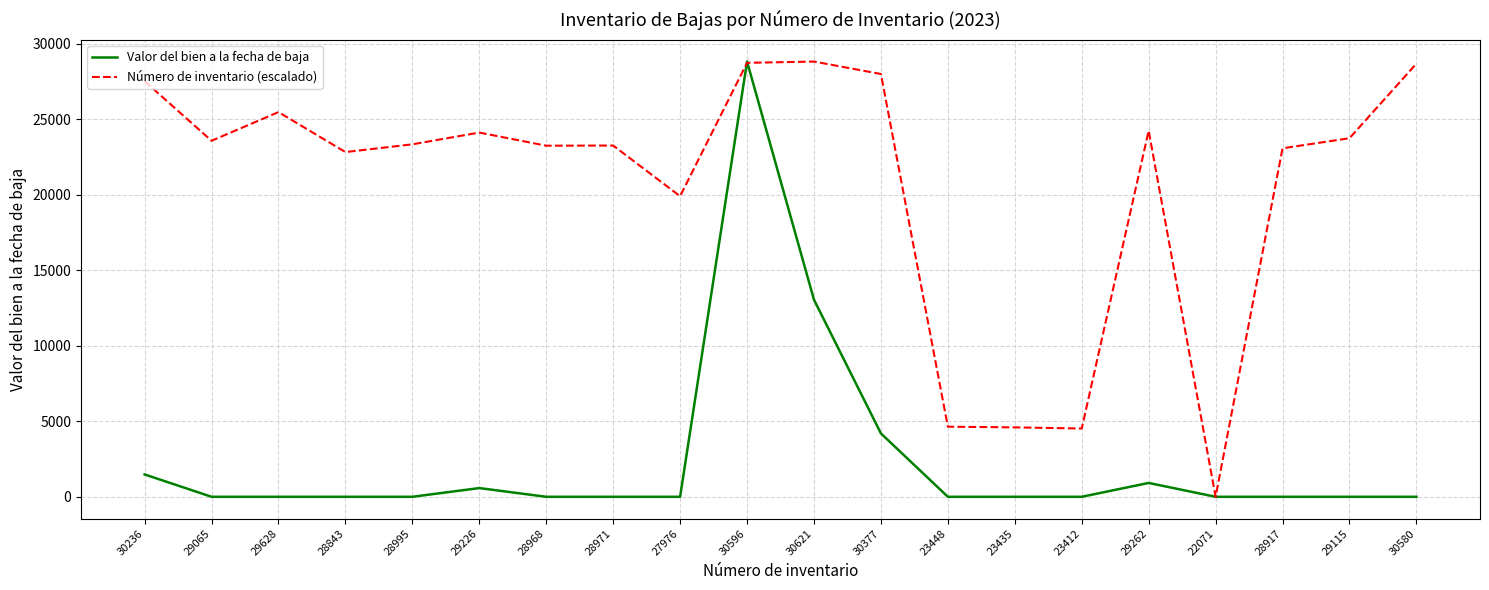

Rank the series at 29628 from lowest to highest value.

Valor del bien a la fecha de baja, Número de inventario (escalado)